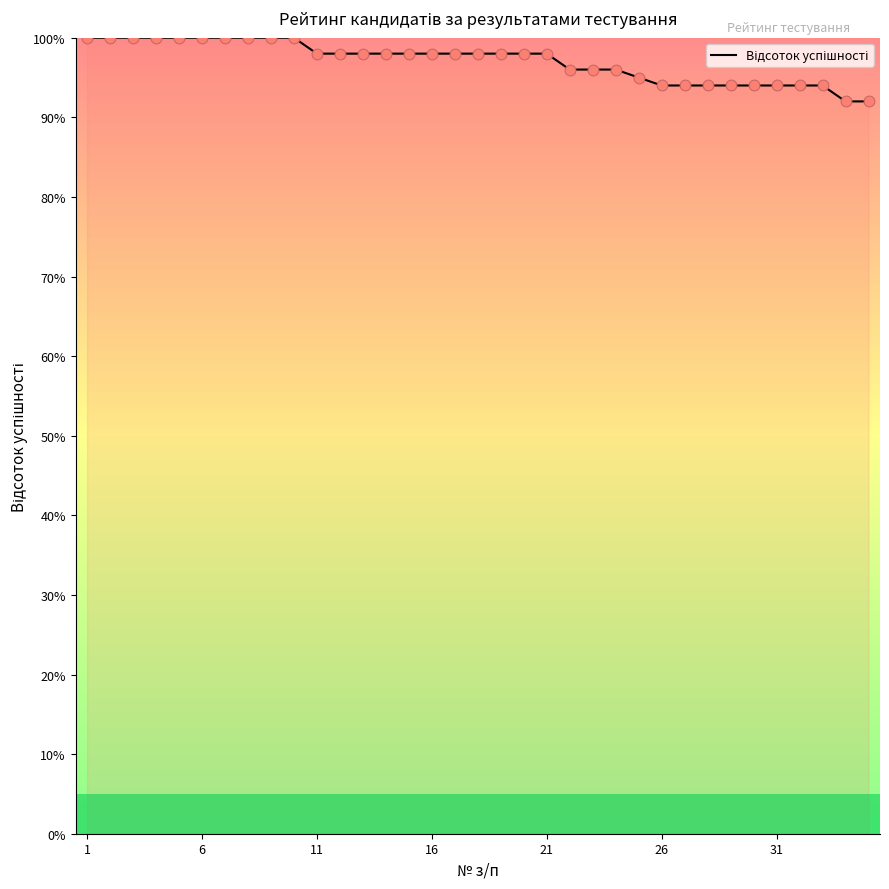

What is the minimum value shown in the chart?

92